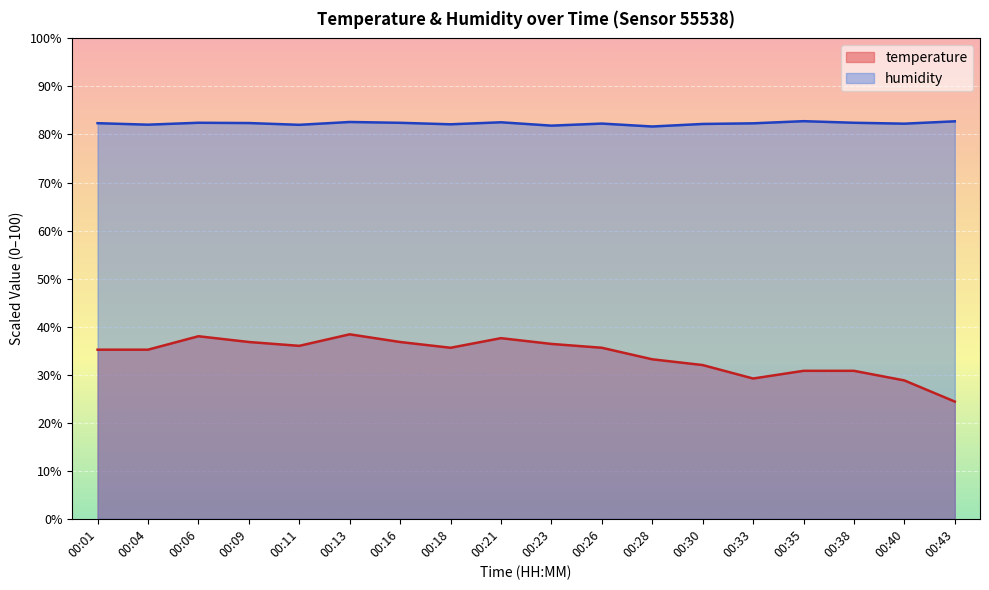

Rank the series by their average value, from lowest to highest.

temperature, humidity